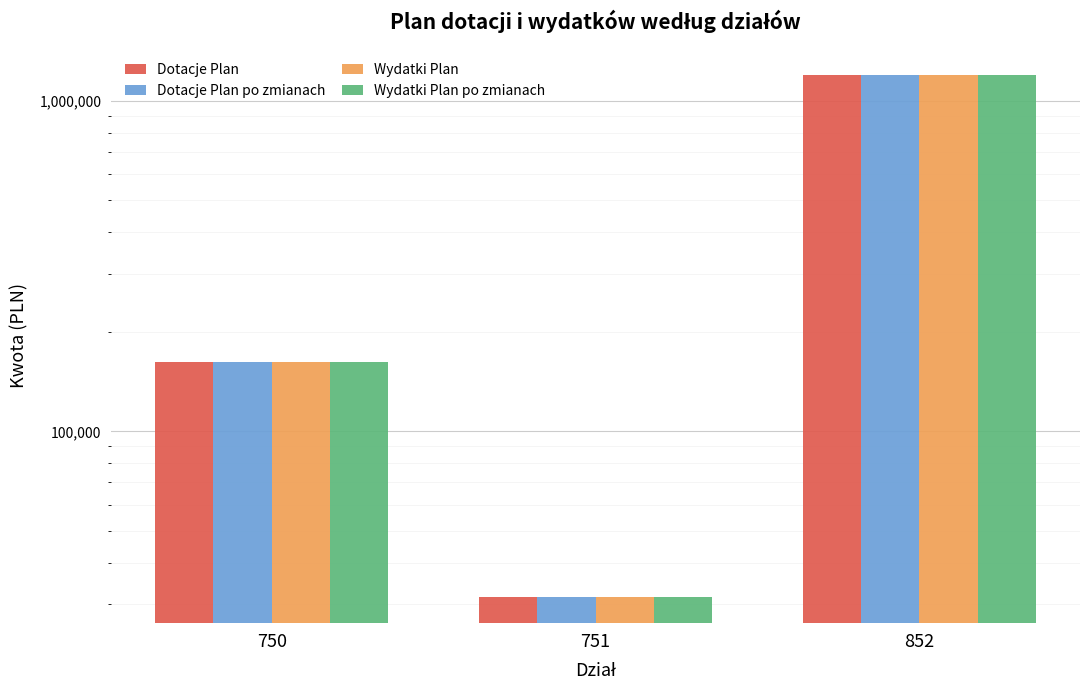

What is the highest value of the Wydatki Plan po zmianach series?

1199299.0